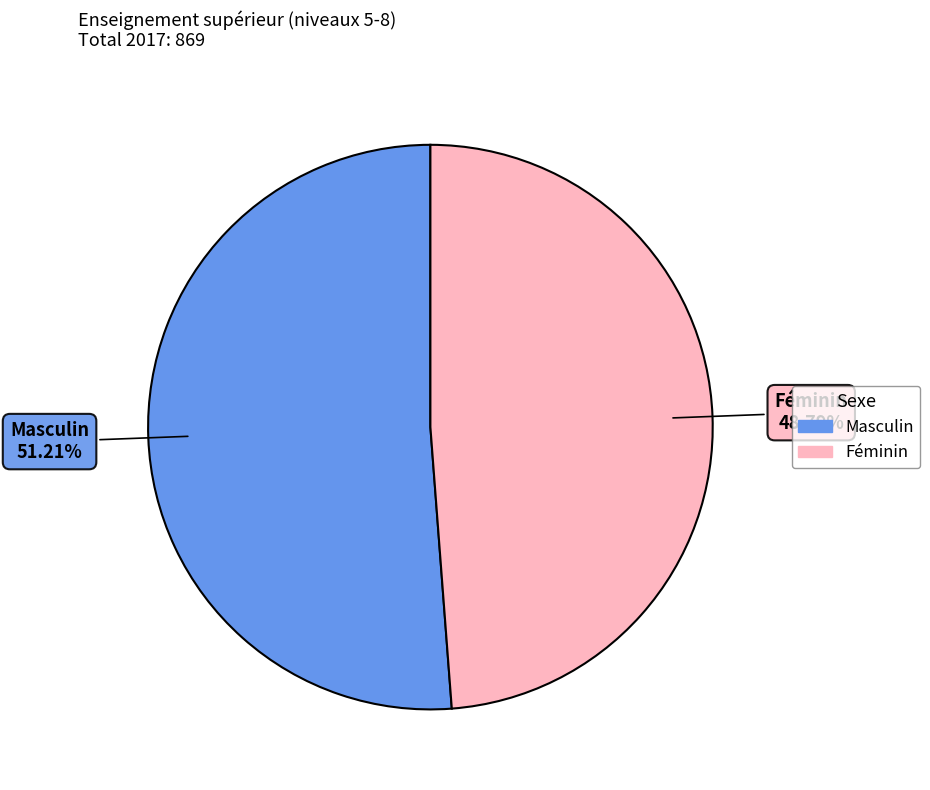

To the nearest percent, what percentage of the pie is Féminin?

49%